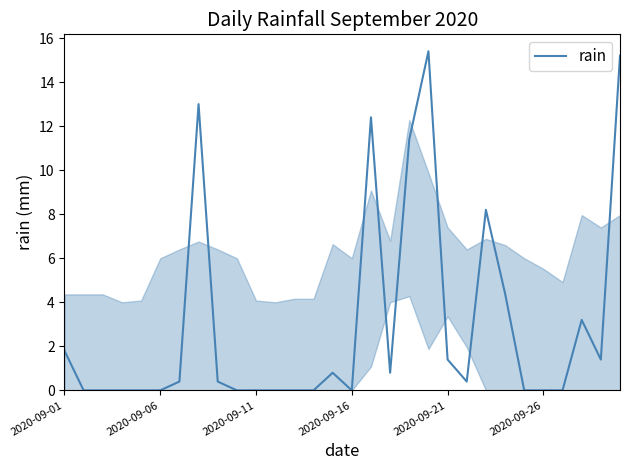

What is the difference between the maximum and minimum values?

15.4